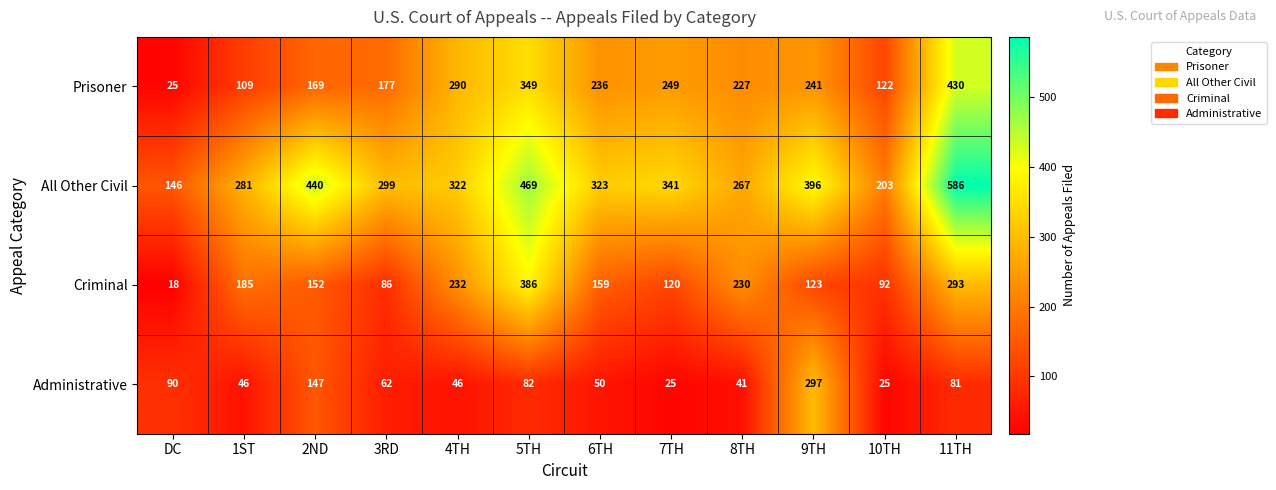

How many series are shown in this chart?

4